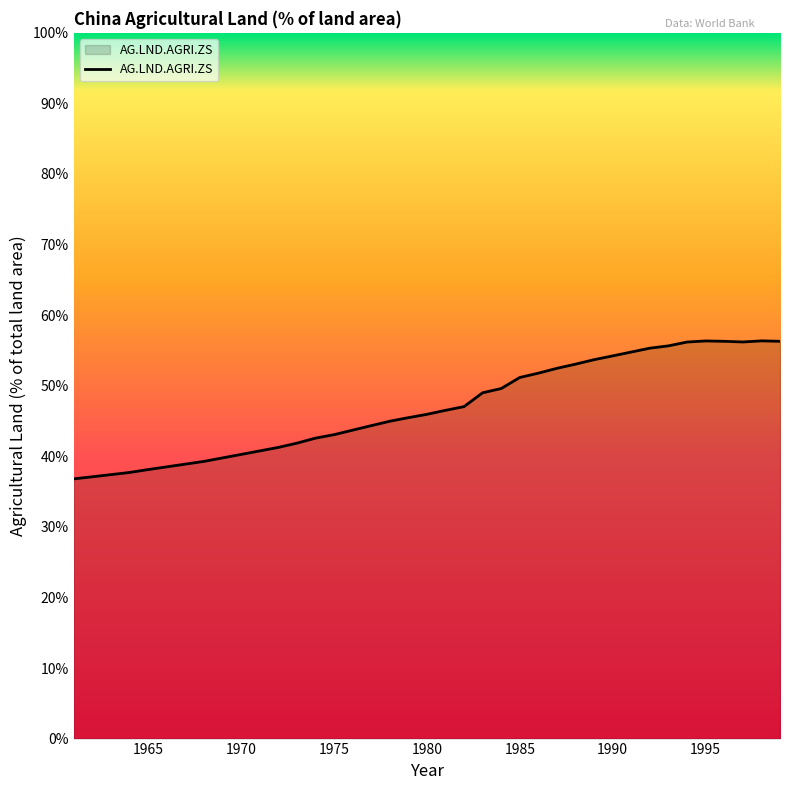

What is the smallest value displayed?

36.8